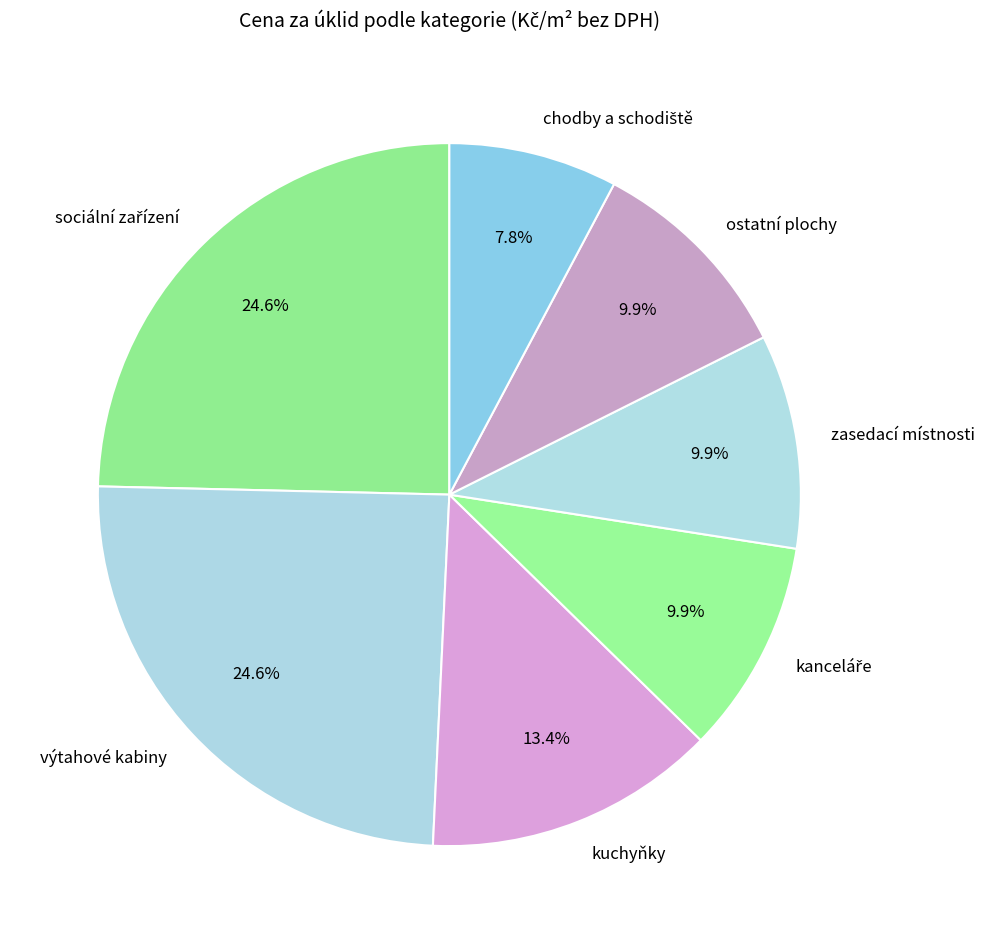

Is the sum of kuchyňky and zasedací místnosti greater than half?

No